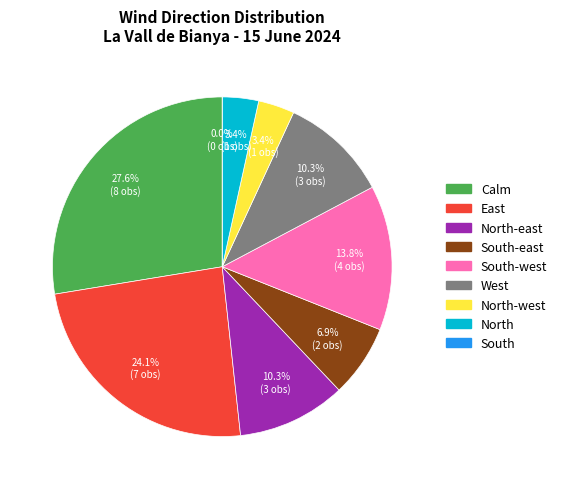

Which slice is the largest?

Calm